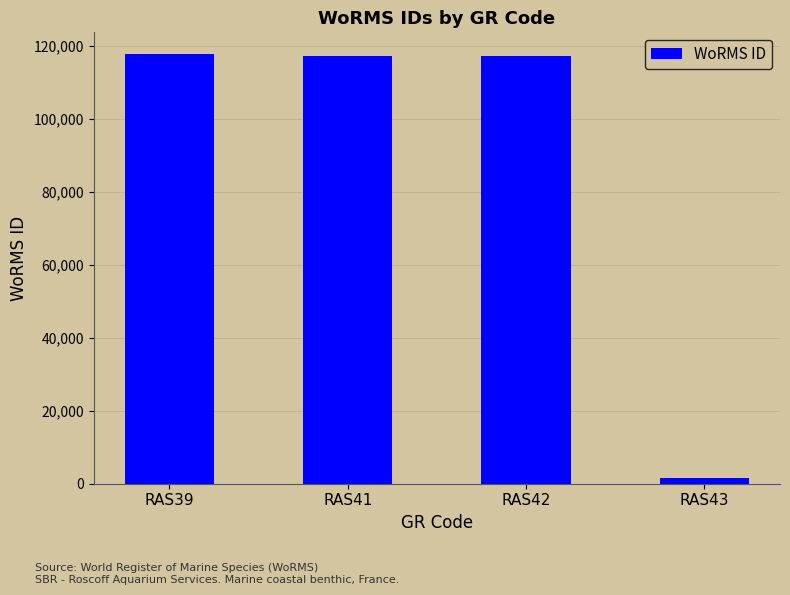

What is the sum of all values?

354084